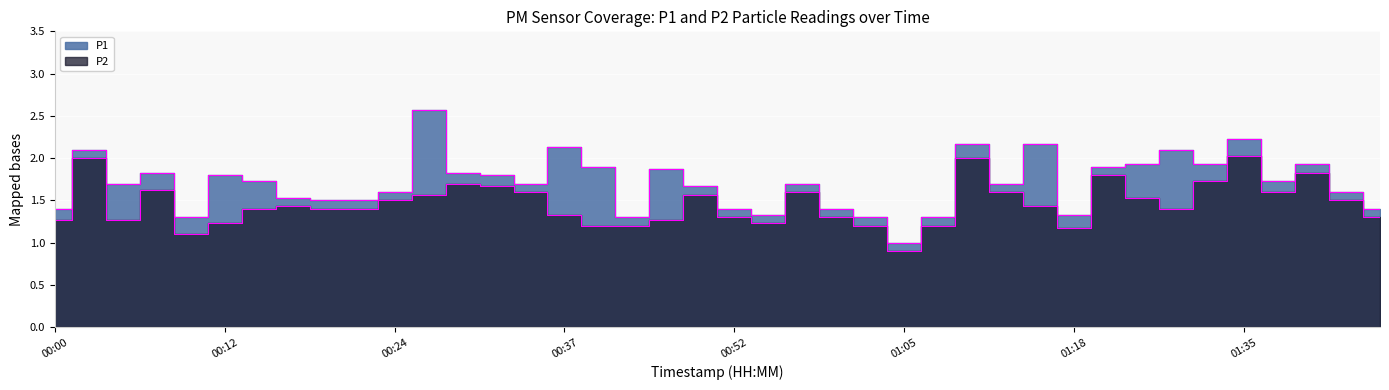

The P2 series shows 1.3 at 00:00. True or false?

True